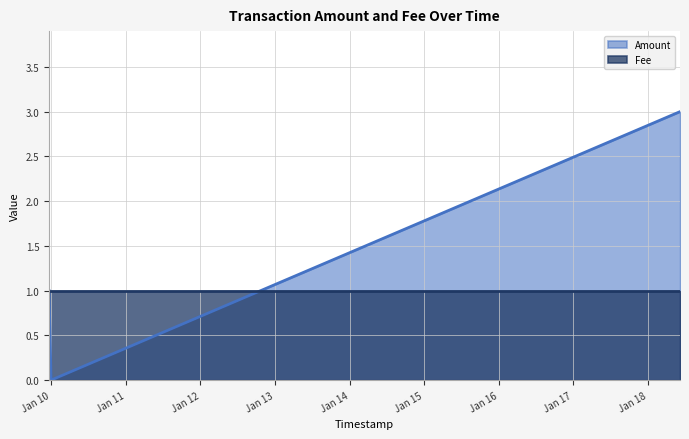

Which label corresponds to the smallest value in the chart?

2018-01-09 23:54:41